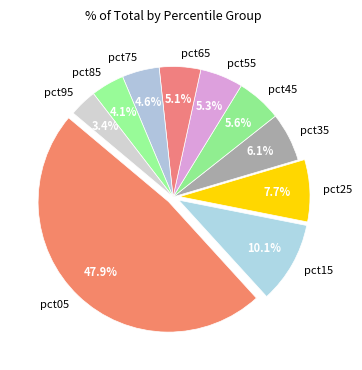

Which has a higher value, pct25 or pct35?

pct25